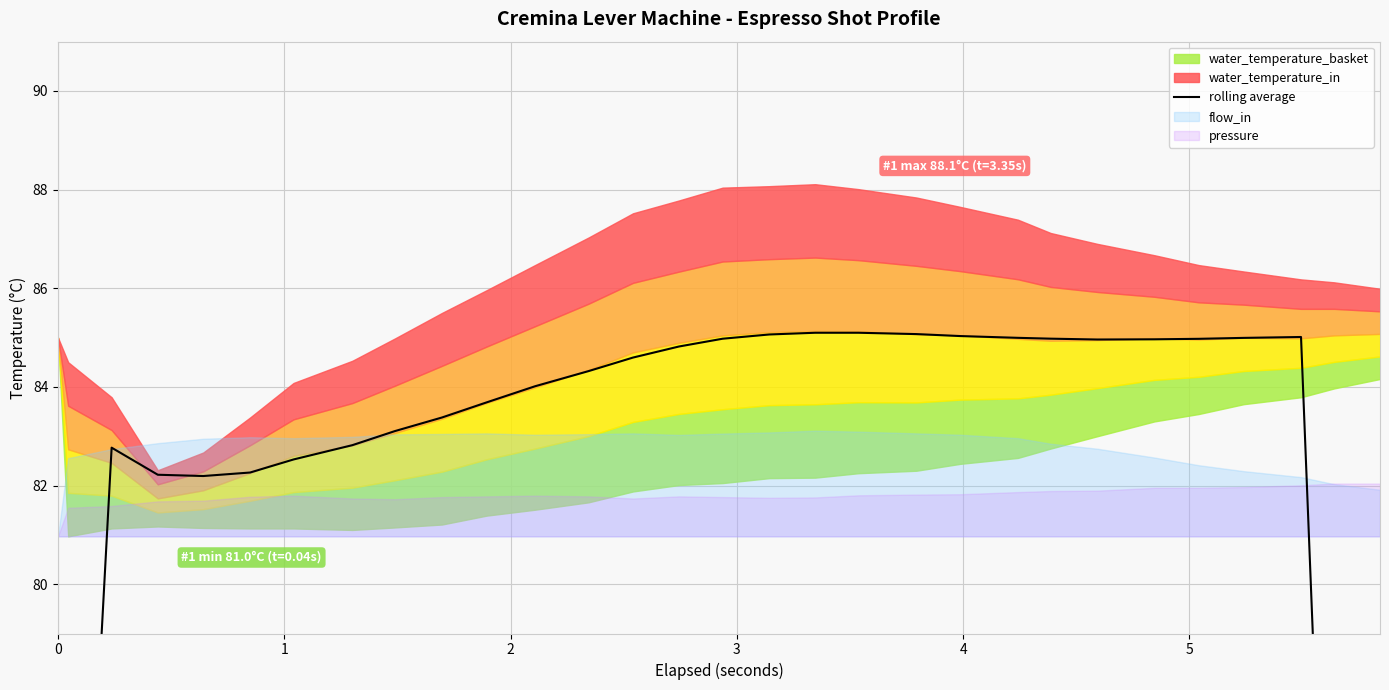

Does the chart display data point markers on the line(s)?

No